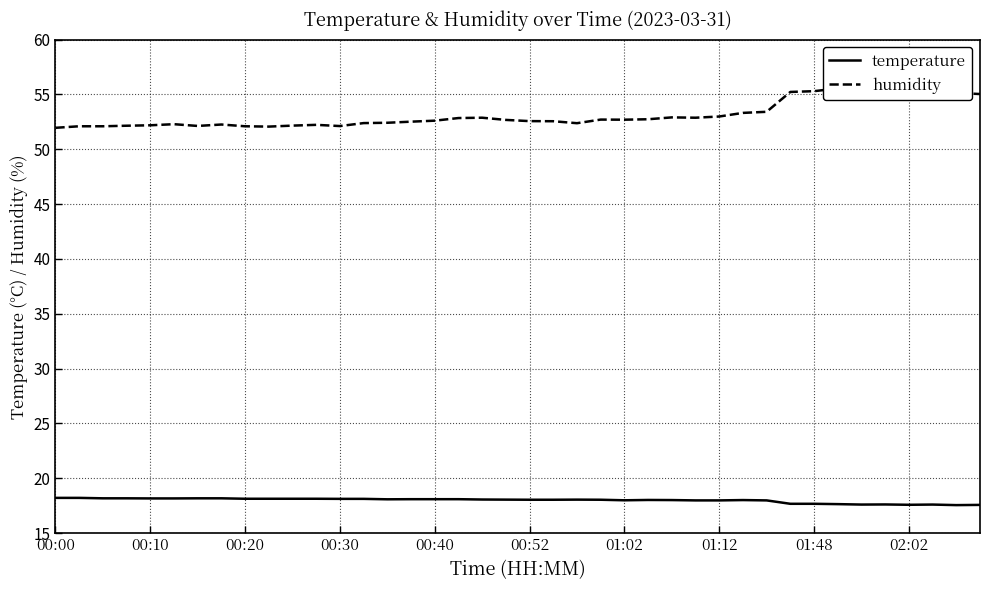

Which series has the largest total across all categories?

humidity